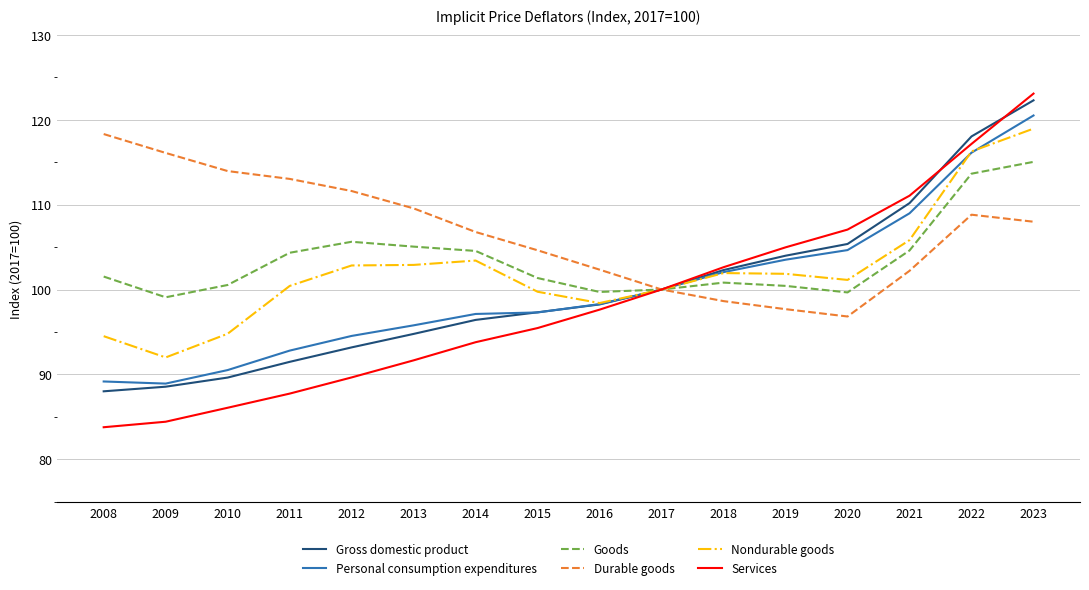

Read the Services value at 2020.

107.1